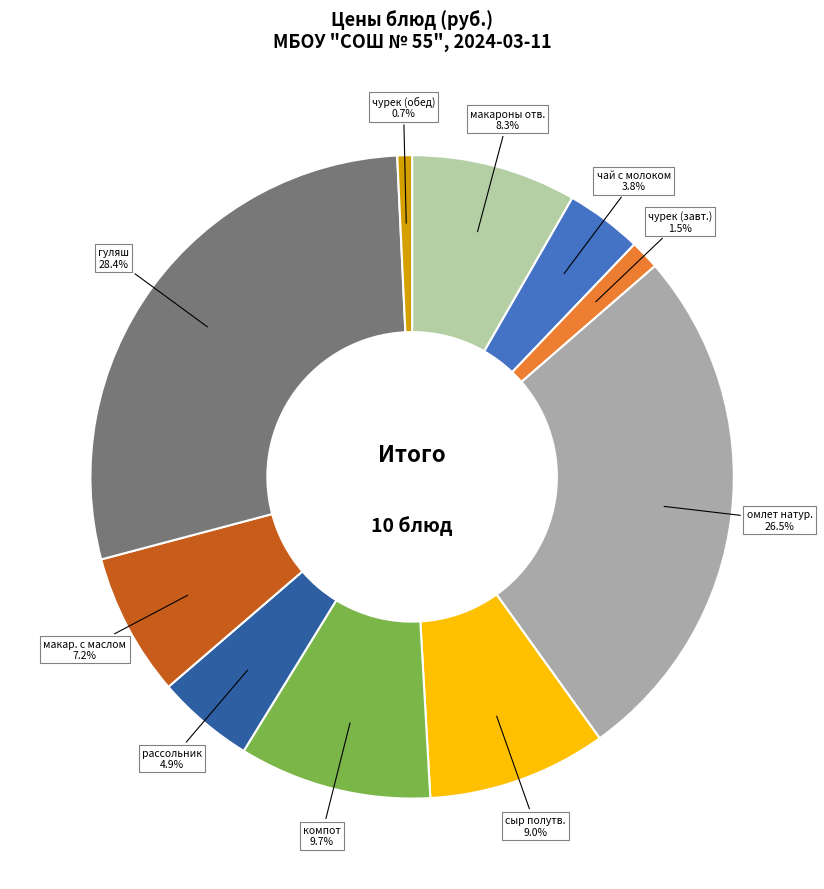

Is there a majority slice in this chart?

No